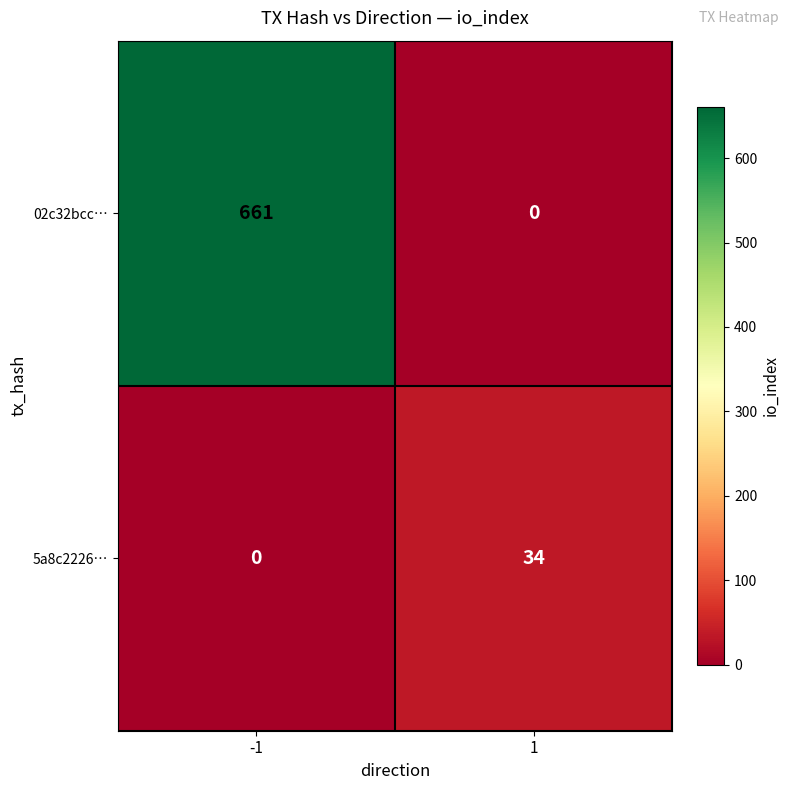

How many categories are shown in the chart?

2